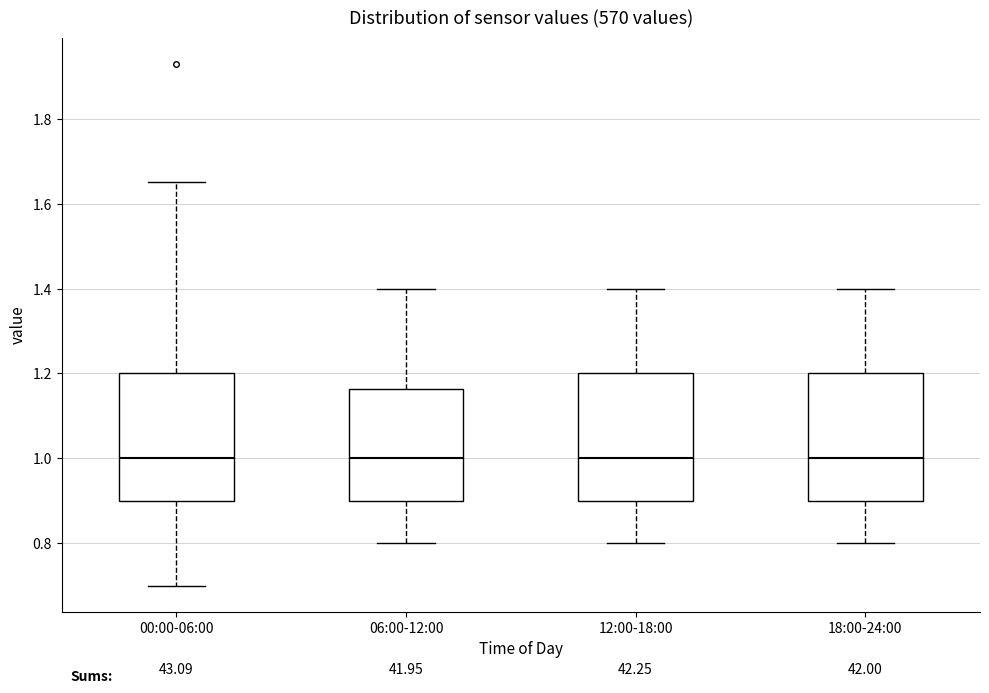

Reading left to right, transcribe this box plot: for each box, give where its median line is, the range the box spans, and where its two whiskers end, as read against the y-axis. The values are not printed on the chart, so give them approximately, as read against the axis.

00:00-06:00: median 1.00, box 0.90 to 1.20, whiskers 0.70 to 1.66
06:00-12:00: median 1.00, box 0.90 to 1.16, whiskers 0.80 to 1.40
12:00-18:00: median 1.00, box 0.90 to 1.20, whiskers 0.80 to 1.40
18:00-24:00: median 1.00, box 0.90 to 1.20, whiskers 0.80 to 1.40